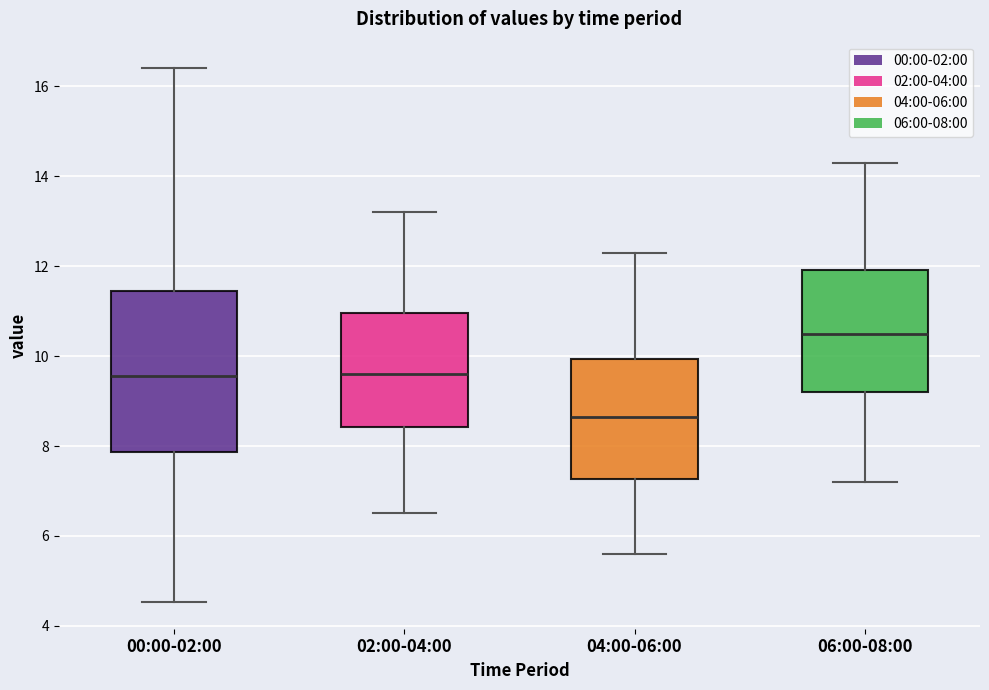

Reading left to right, read every box against the y-axis: the position of its median line, the range the box covers, and the ends of its whiskers. The values are not printed on the chart, so give them approximately, as read against the axis.

00:00-02:00: median 9.6, box 7.8 to 11.4, whiskers 4.6 to 16.4
02:00-04:00: median 9.6, box 8.4 to 11.0, whiskers 6.6 to 13.2
04:00-06:00: median 8.6, box 7.2 to 10.0, whiskers 5.6 to 12.4
06:00-08:00: median 10.6, box 9.2 to 12.0, whiskers 7.2 to 14.4